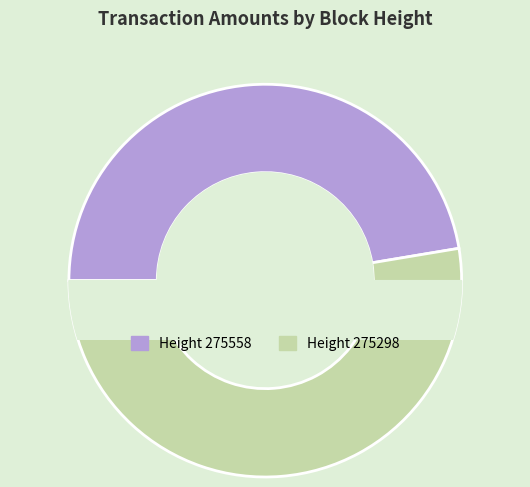

How many slices are in this pie chart?

2